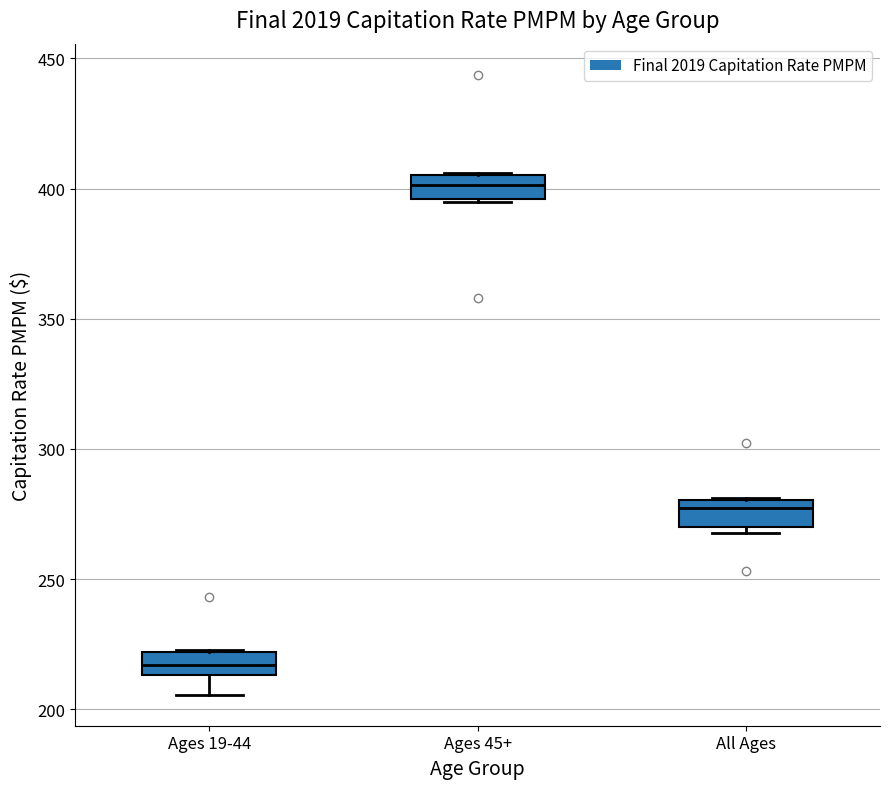

Where does the lower whisker of the box for Ages 19-44 end on the y-axis? The values are not printed on the chart, so give them approximately, as read against the axis.

205